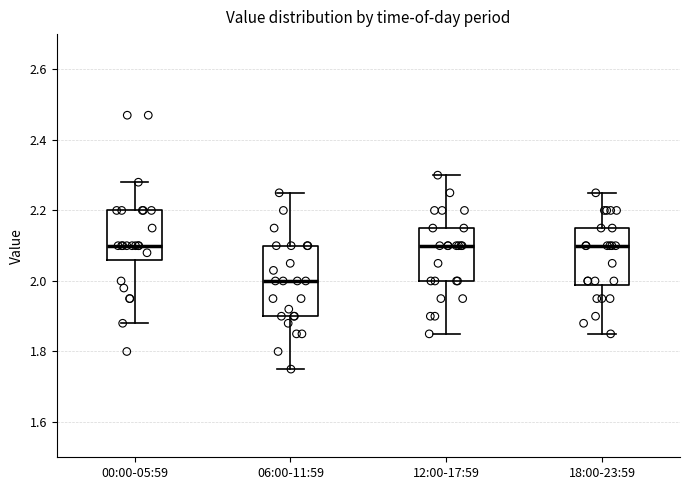

Which box has the lowest median line?

06:00-11:59